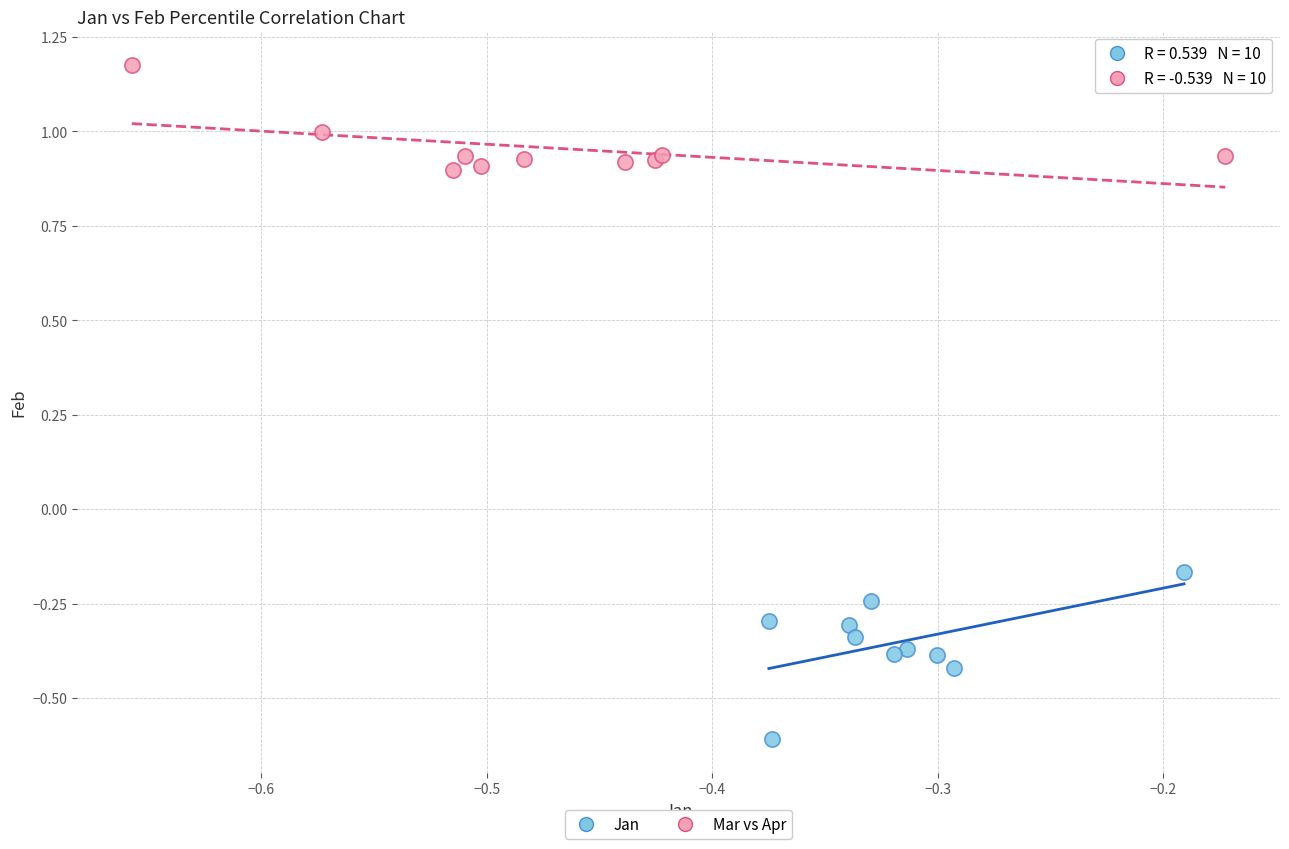

Which series reaches the maximum Y coordinate?

Mar vs Apr